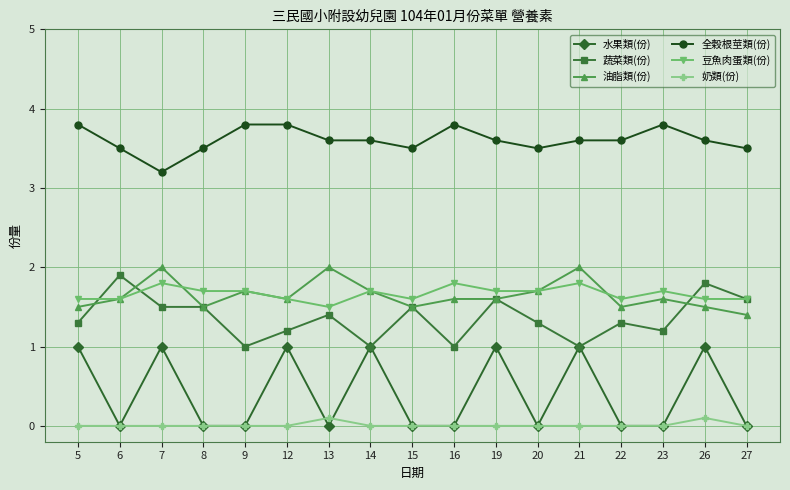

True or false: 水果類(份) has more than 0 interior local peaks.

True